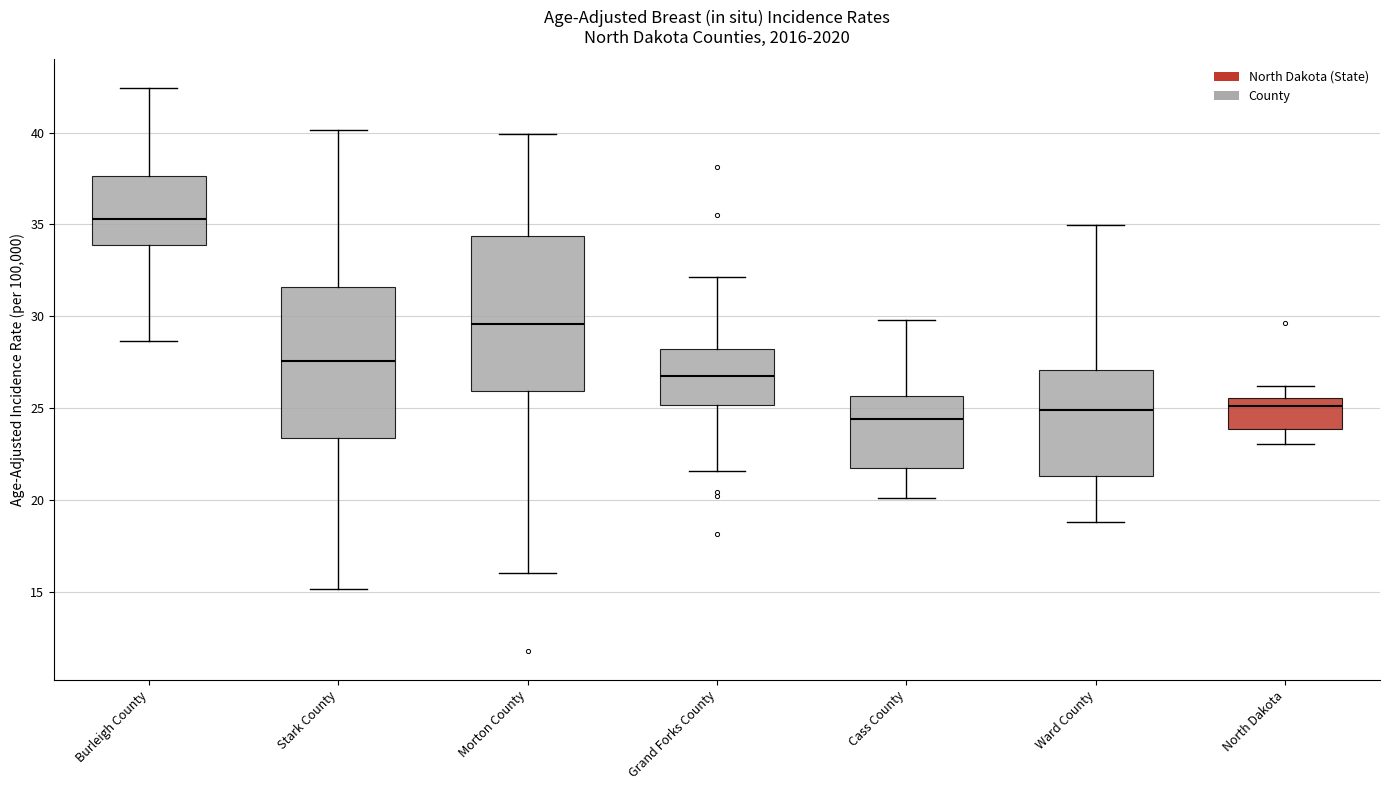

Which box has the highest median line?

Burleigh County